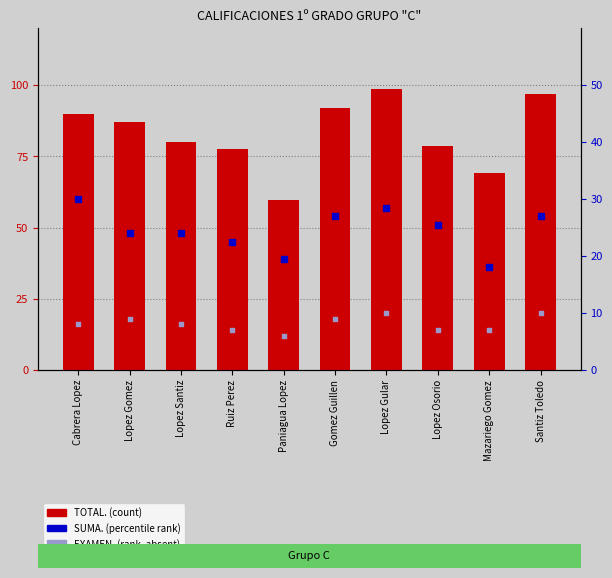

Which series reaches the maximum Y coordinate?

TOTAL.